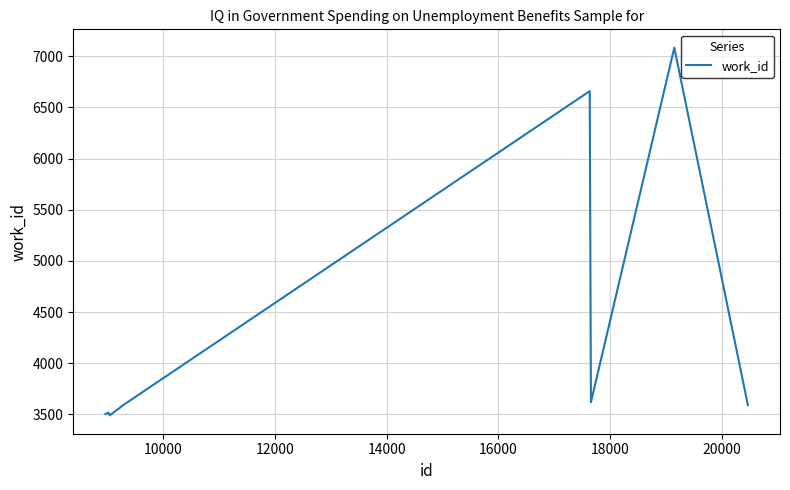

What is the greatest value displayed?

7084